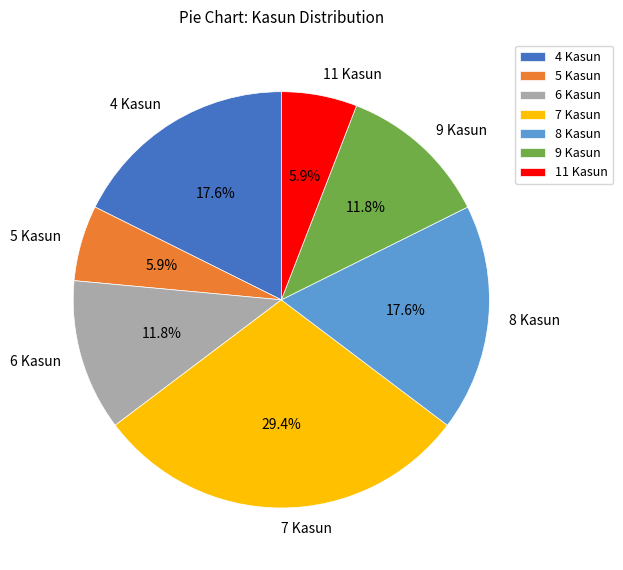

Which category has the biggest portion of the pie?

7 Kasun